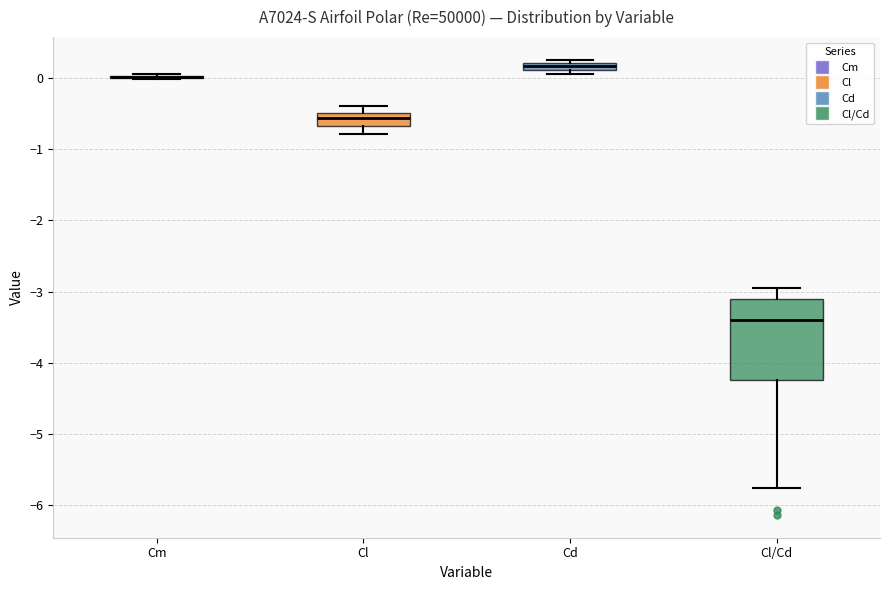

Comparing the boxes themselves (not the whiskers), which one is the tallest?

Cl/Cd